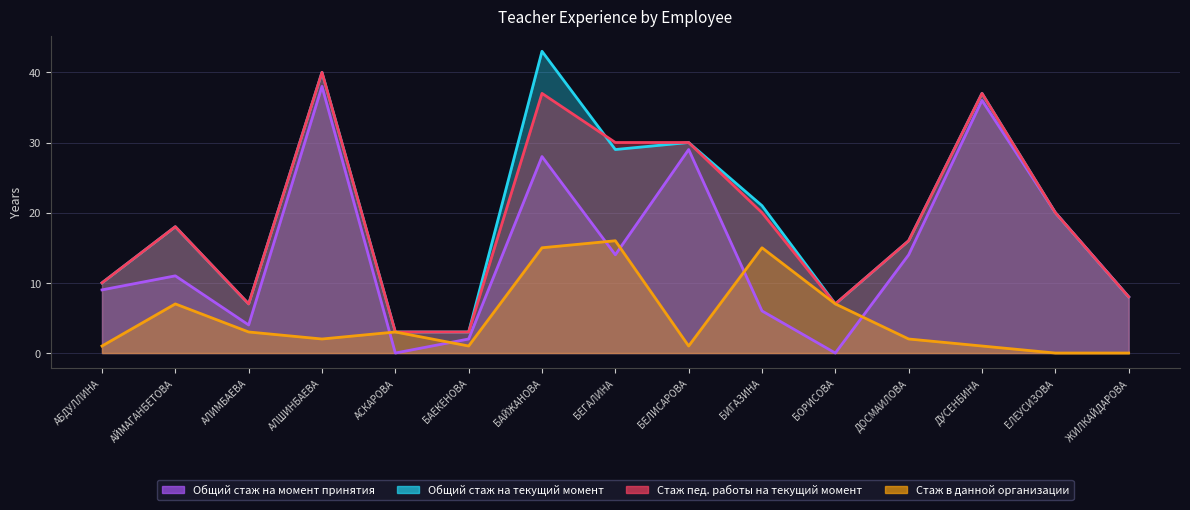

Rank the series at ЖИЛКАЙДАРОВА from lowest to highest value.

Стаж в данной организации, Общий стаж на момент принятия, Общий стаж на текущий момент, Стаж пед. работы на текущий момент